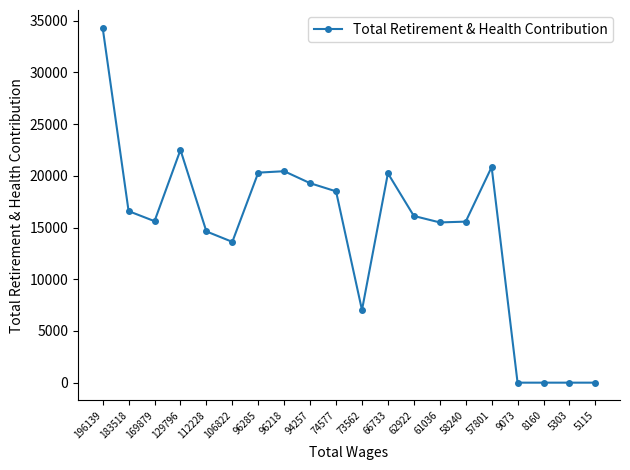

Approximately how many times larger is the value at 73562 compared to 129796?

0.3